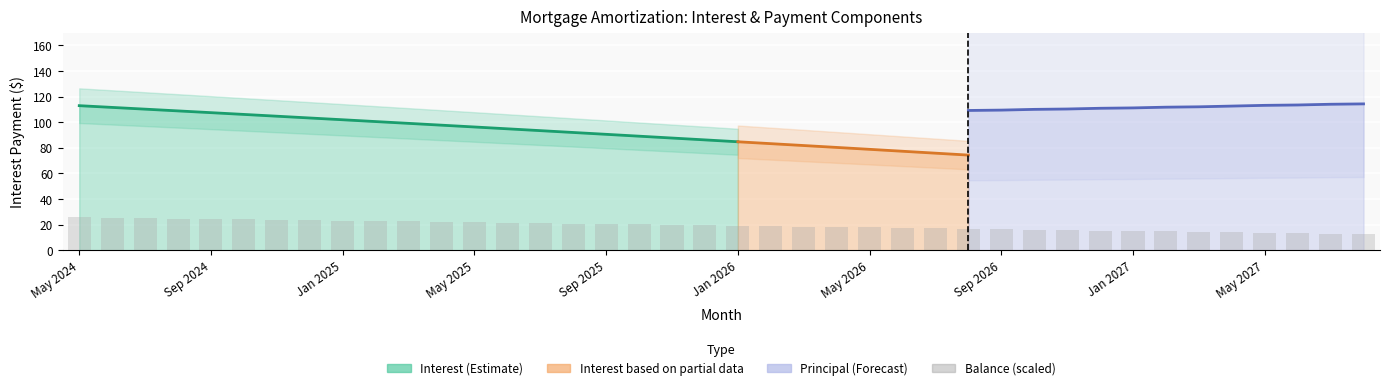

What is the difference between the second highest and second lowest values?

12.5